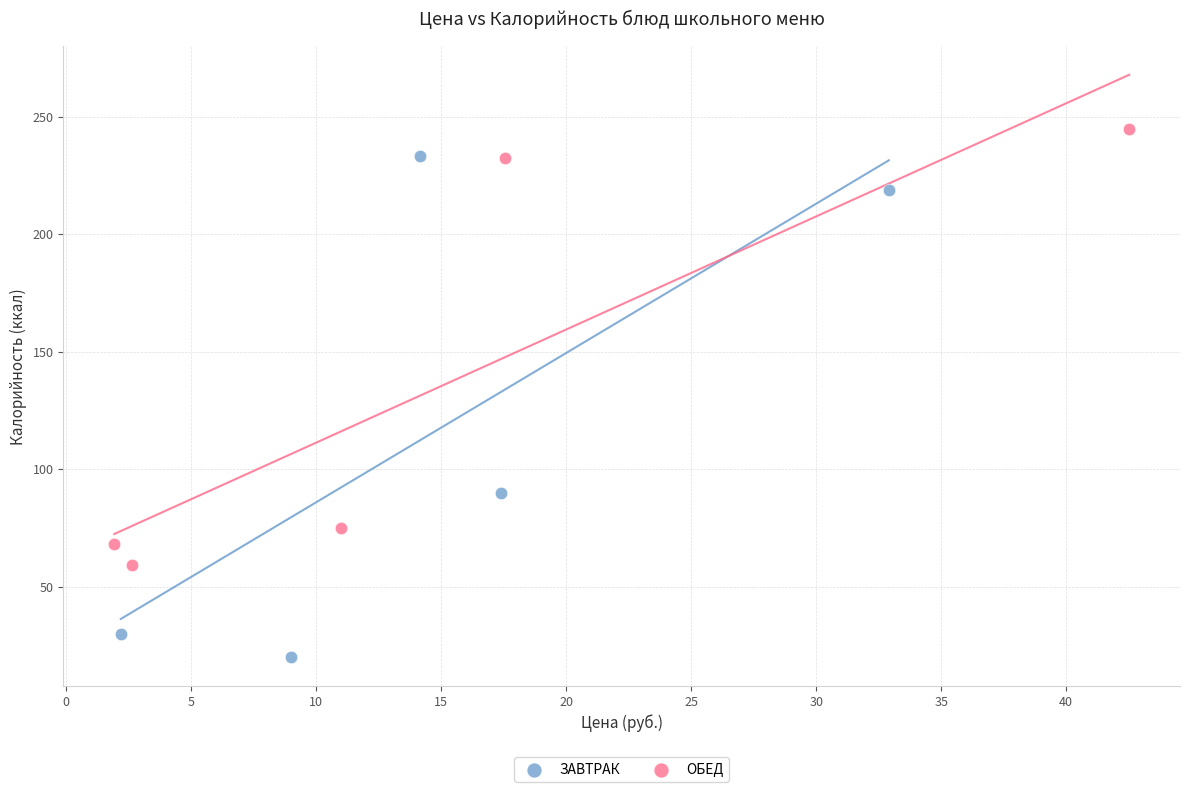

Which series reaches the minimum Y coordinate?

ЗАВТРАК